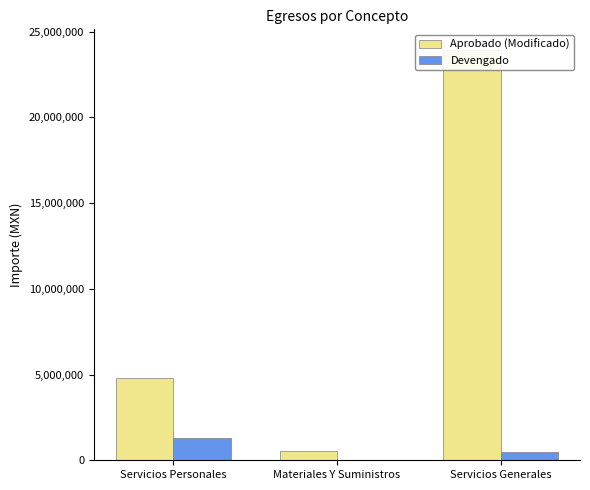

At how many categories does at least one series exceed 5560685?

1